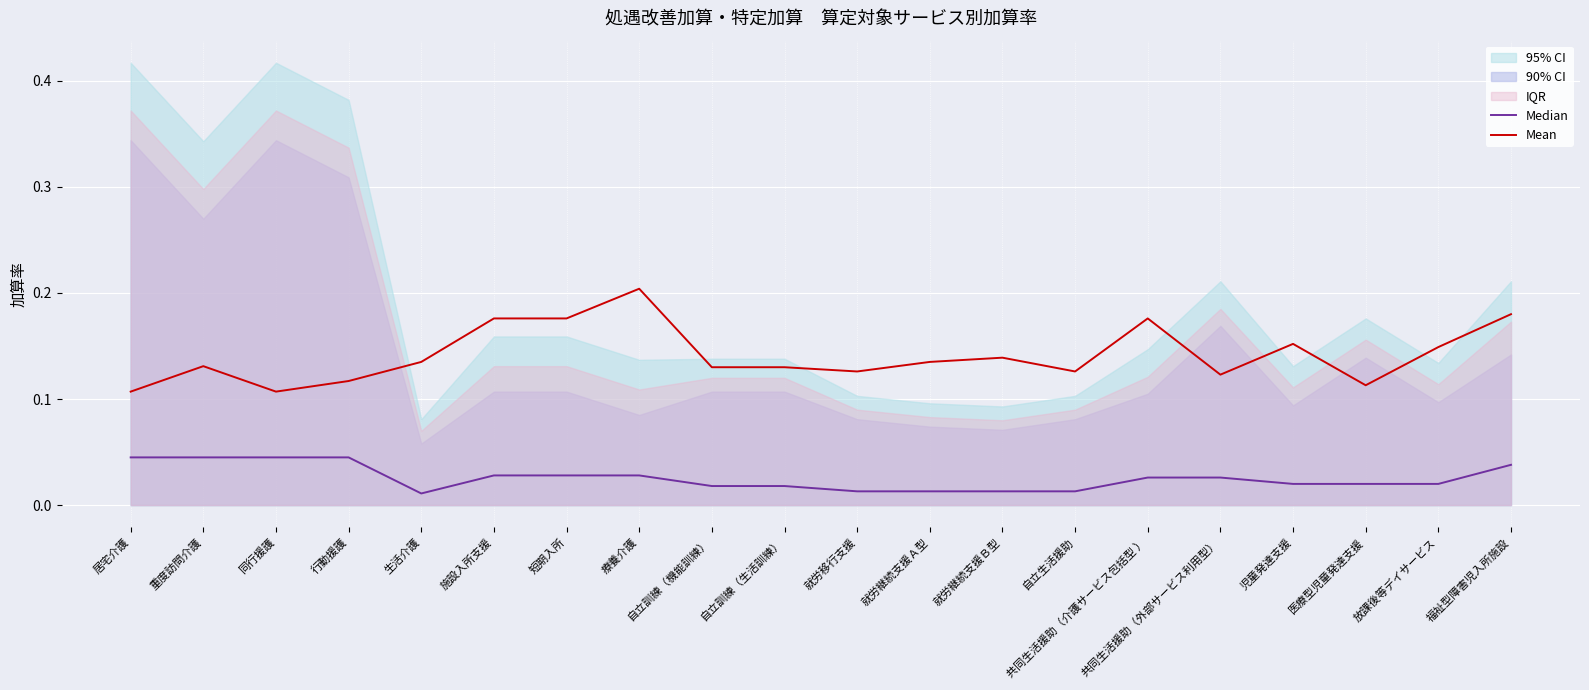

Is it true that Mean equals 0.0 at 児童発達支援?

False